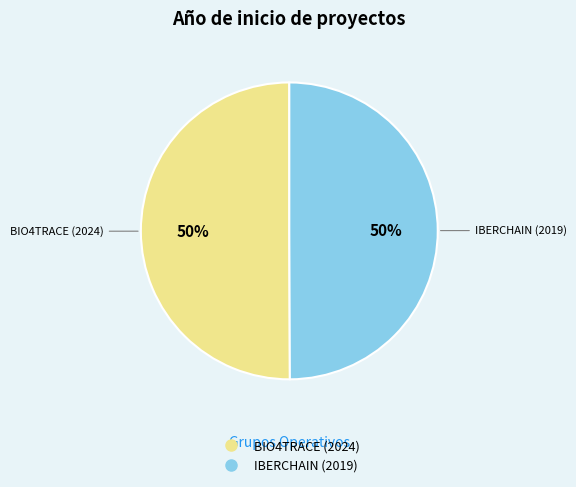

How many slices are in this pie chart?

2